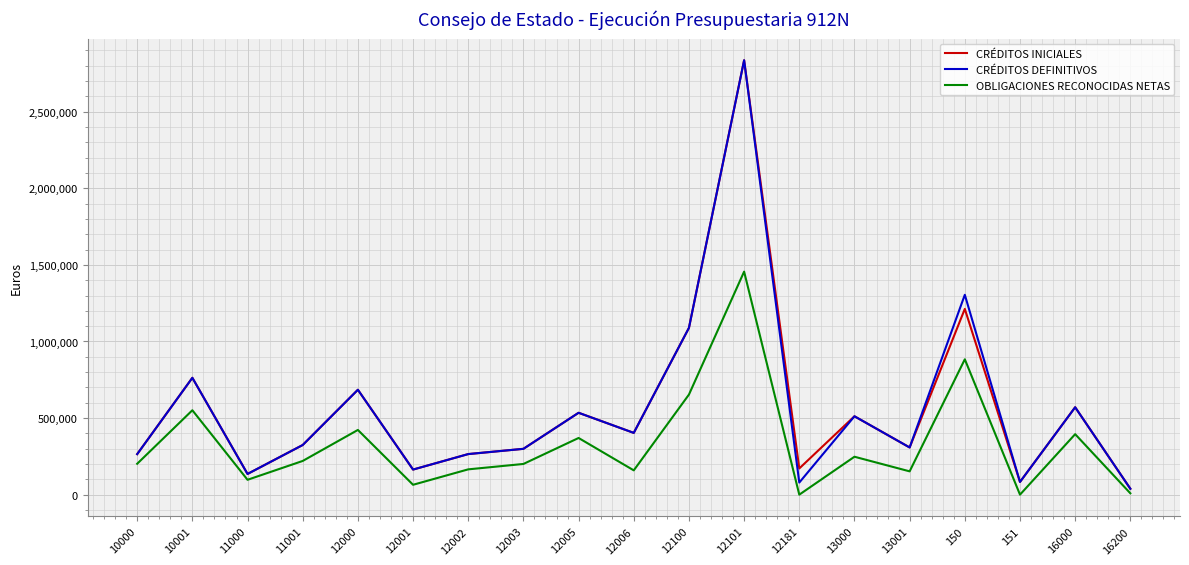

Is the value of CRÉDITOS INICIALES at 10001 greater than the value of OBLIGACIONES RECONOCIDAS NETAS at 151?

Yes